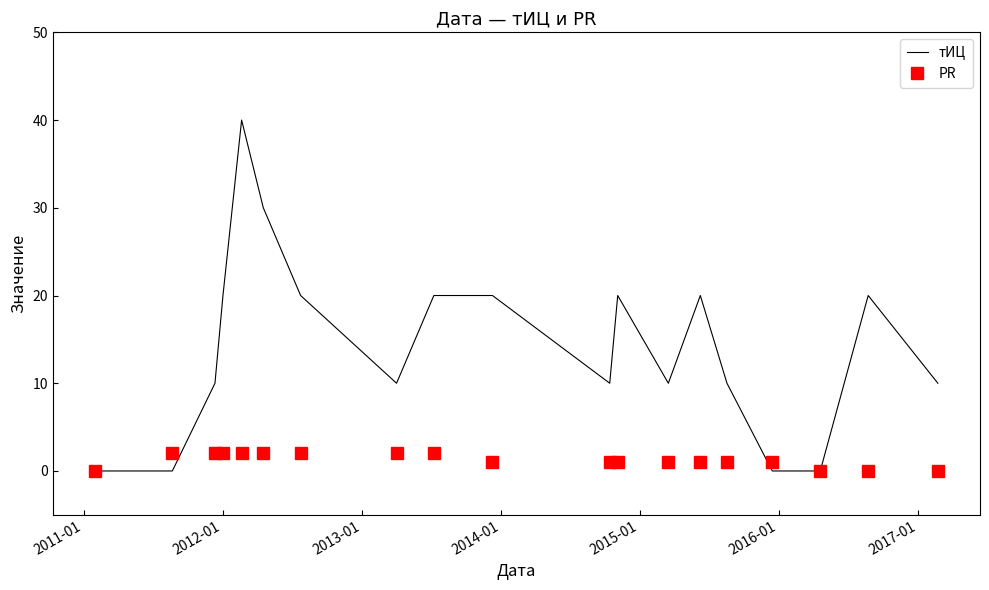

Which series has the largest range (max minus min)?

тИЦ